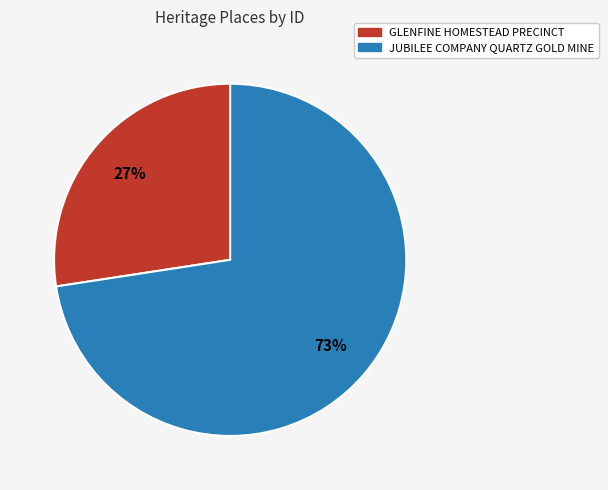

Does any single category account for the majority?

Yes